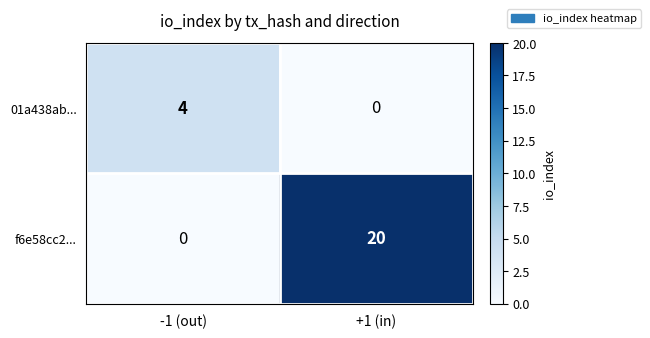

At how many categories does at least one series exceed 0?

2